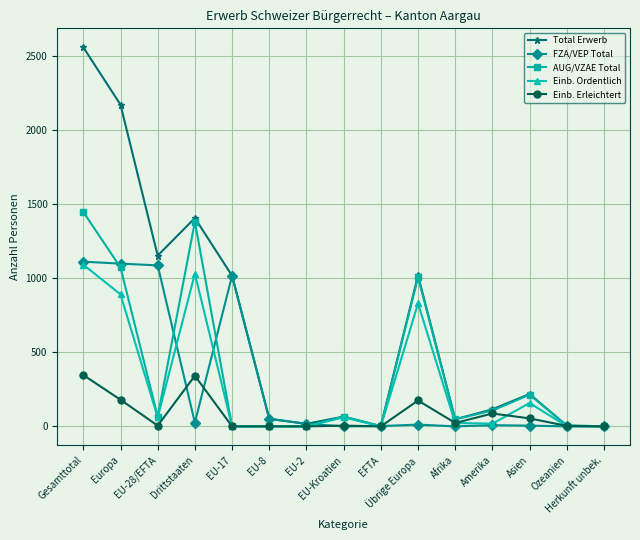

What is the difference between the second highest and second lowest values in the Einb. Erleichtert series?

342